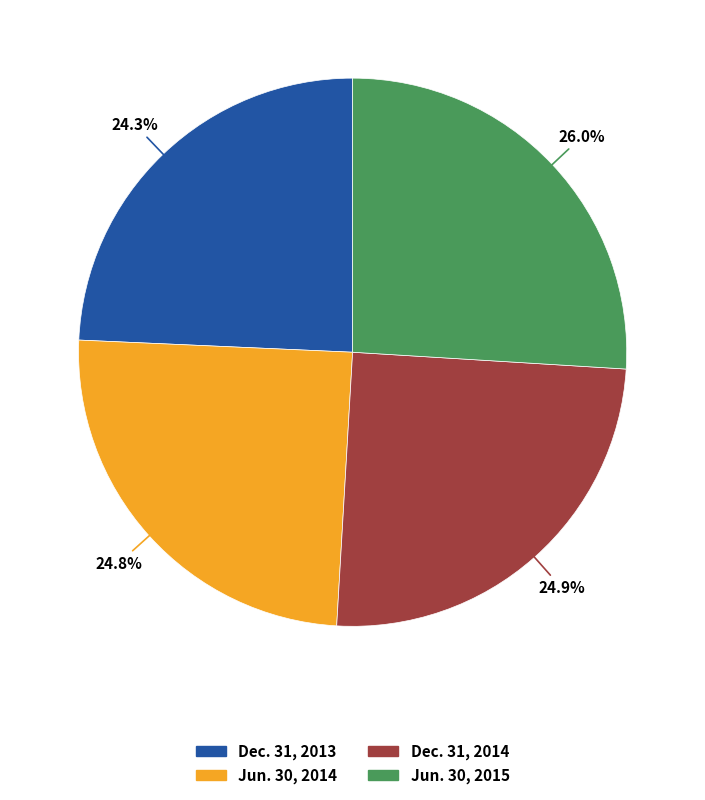

Which slice is the largest?

Jun. 30, 2015